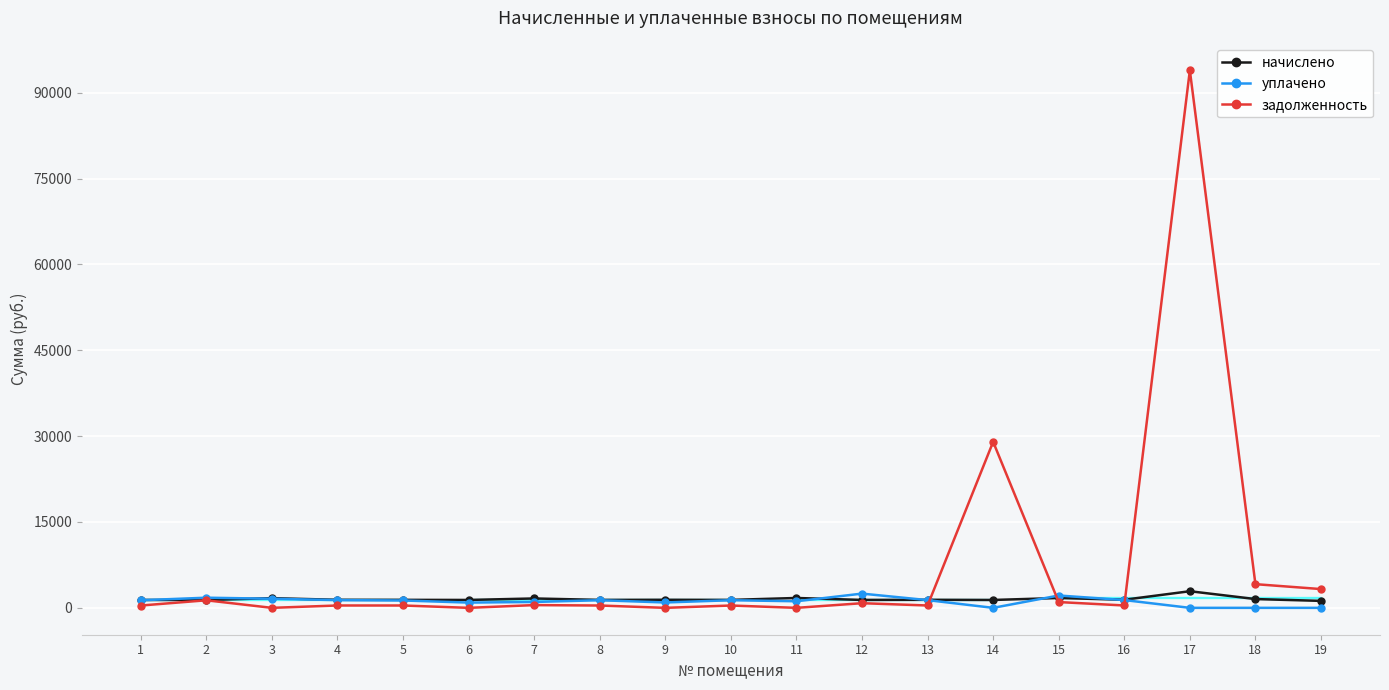

After their last crossing, which series has the higher values: уплачено or начислено?

начислено